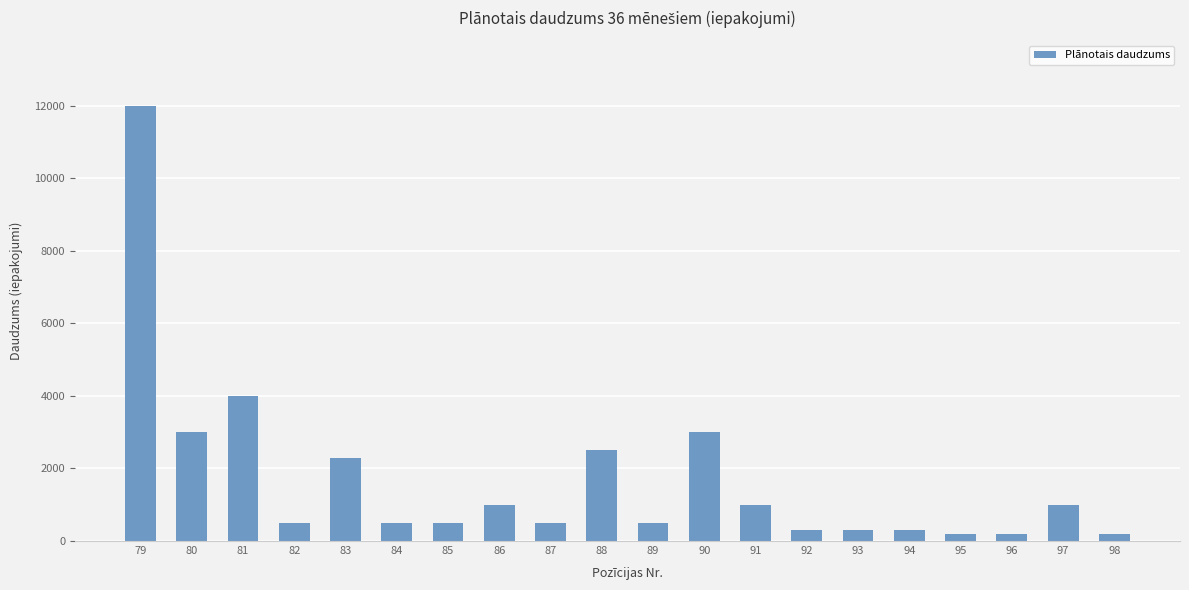

Count the number of data series in this chart.

1